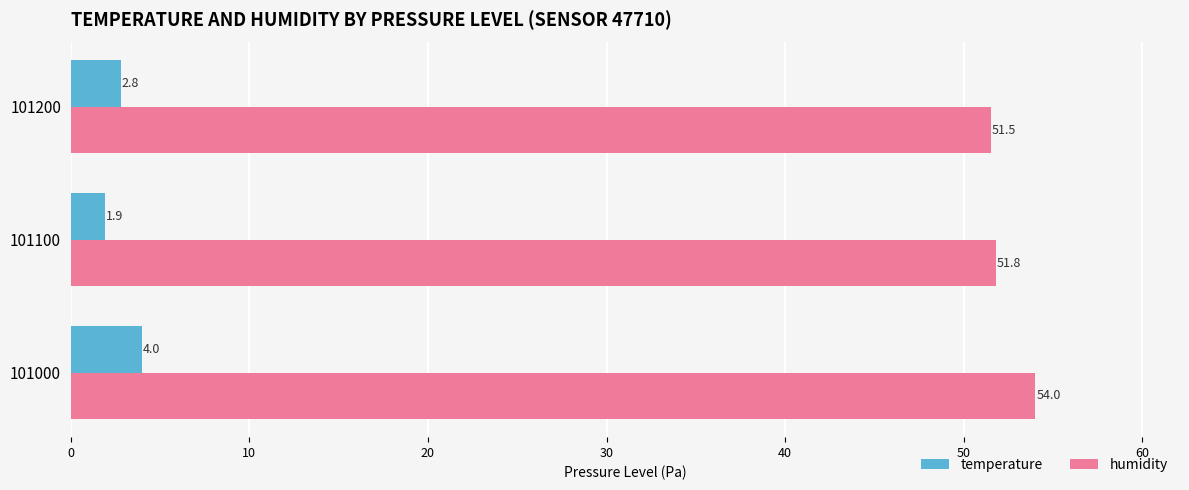

At which label is temperature closest to 2?

101100